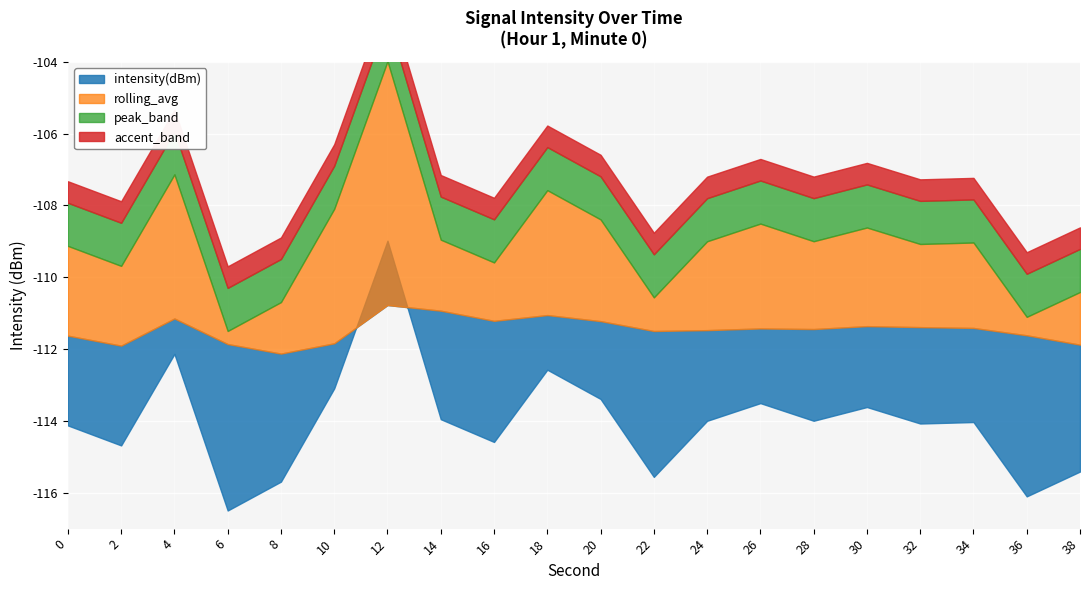

Where is the first local minimum for intensity(dBm)?

2